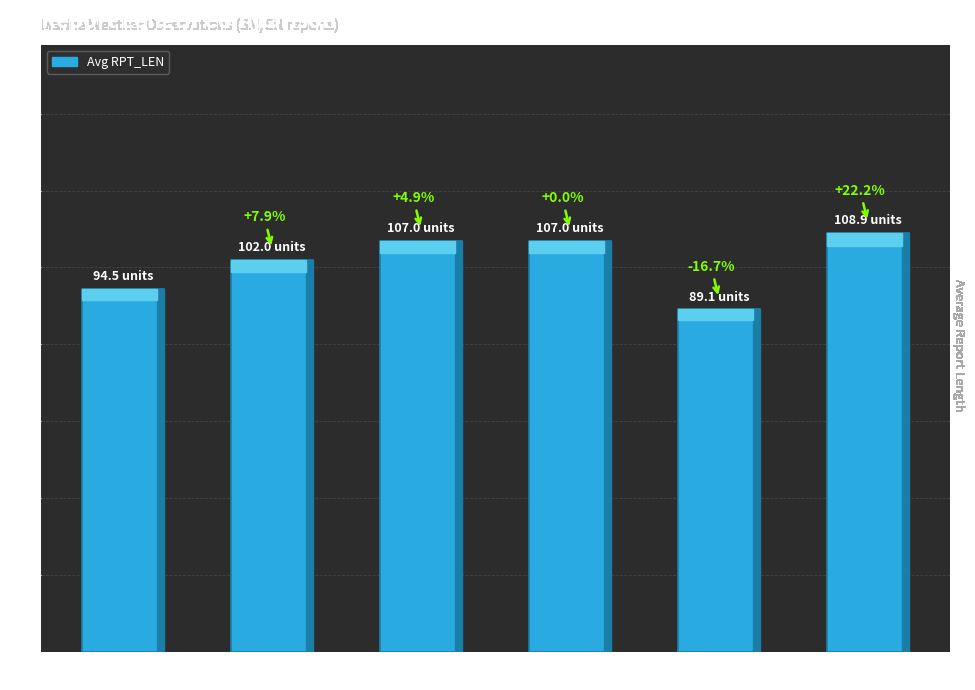

Does the chart contain any negative values?

No